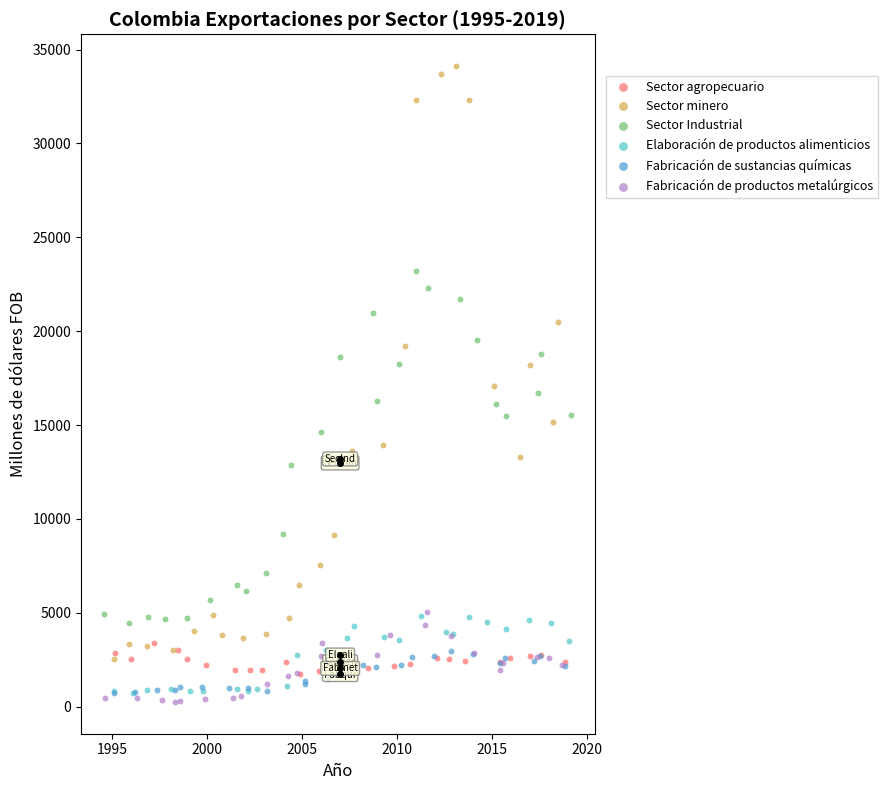

Which series contains the highest Y value?

Sector minero